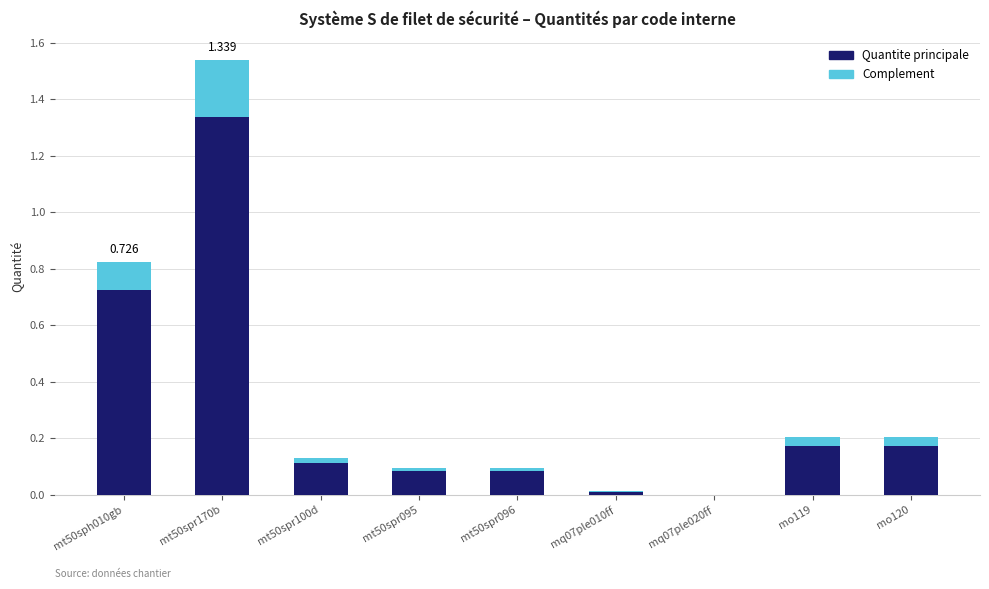

What is the value of the Quantite principale bar at the 8th from the left?

0.2